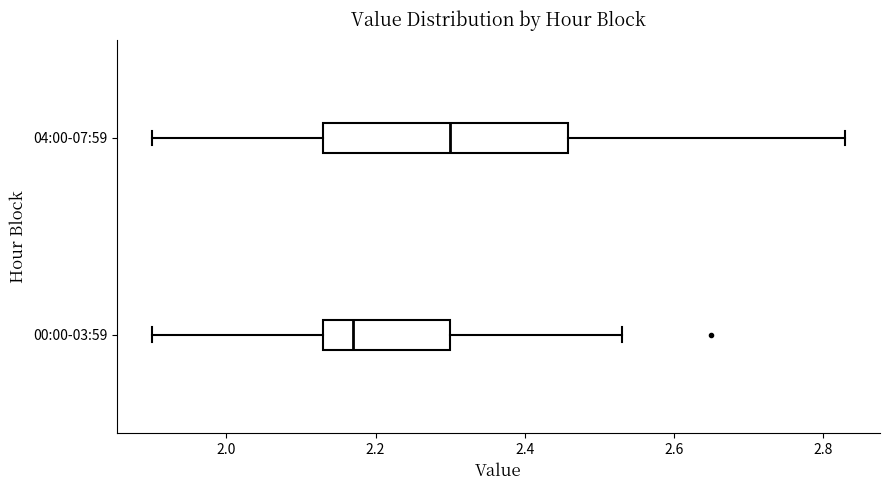

Reading bottom to top, transcribe this box plot: for each box, give where its median line is, the range the box spans, and where its two whiskers end, as read against the x-axis. The values are not printed on the chart, so give them approximately, as read against the axis.

00:00-03:59: median 2.18, box 2.14 to 2.30, whiskers 1.90 to 2.54
04:00-07:59: median 2.30, box 2.14 to 2.46, whiskers 1.90 to 2.84